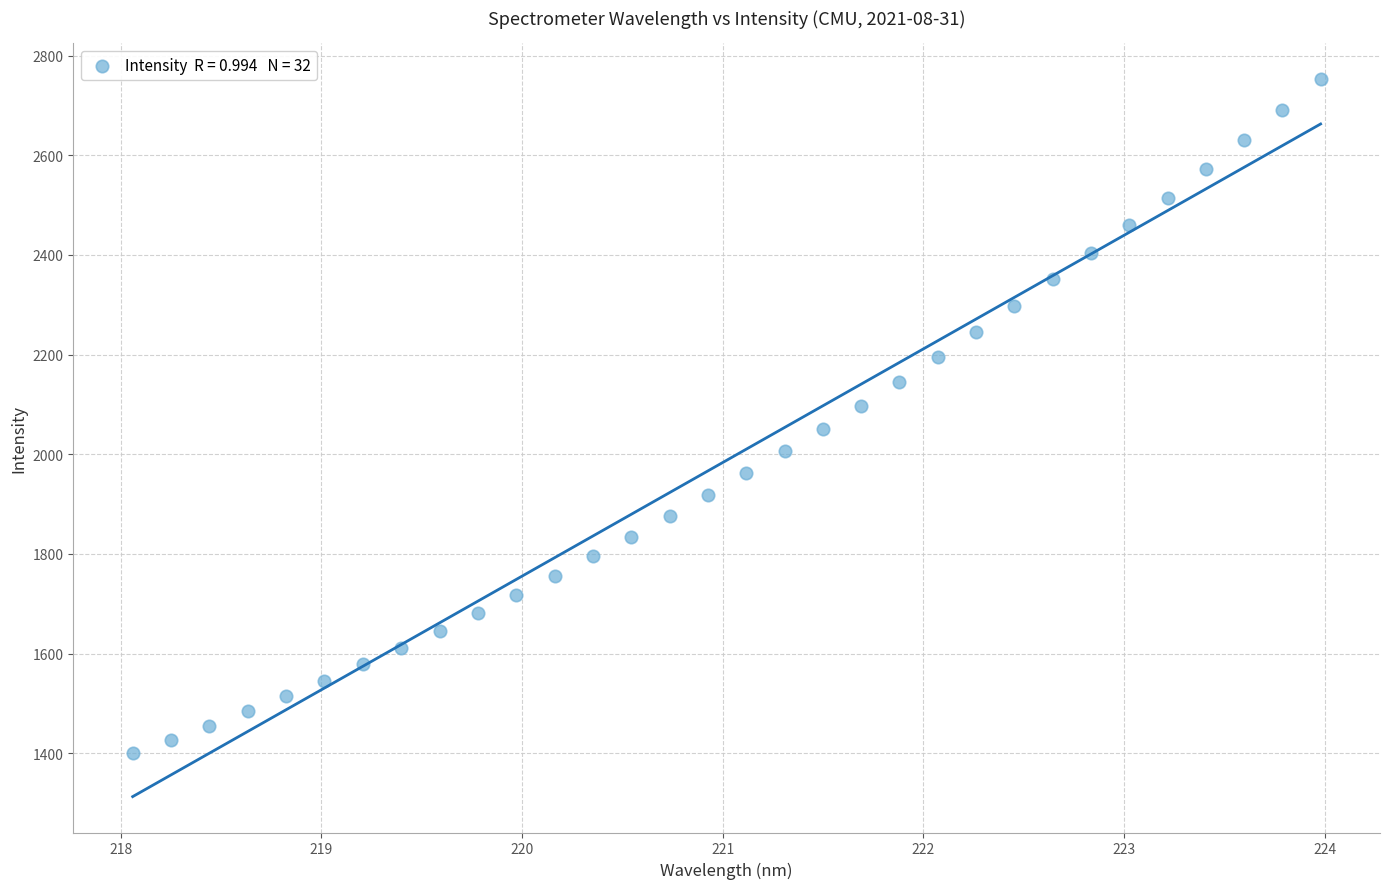

What is the range of X values (max minus min)?

5.9